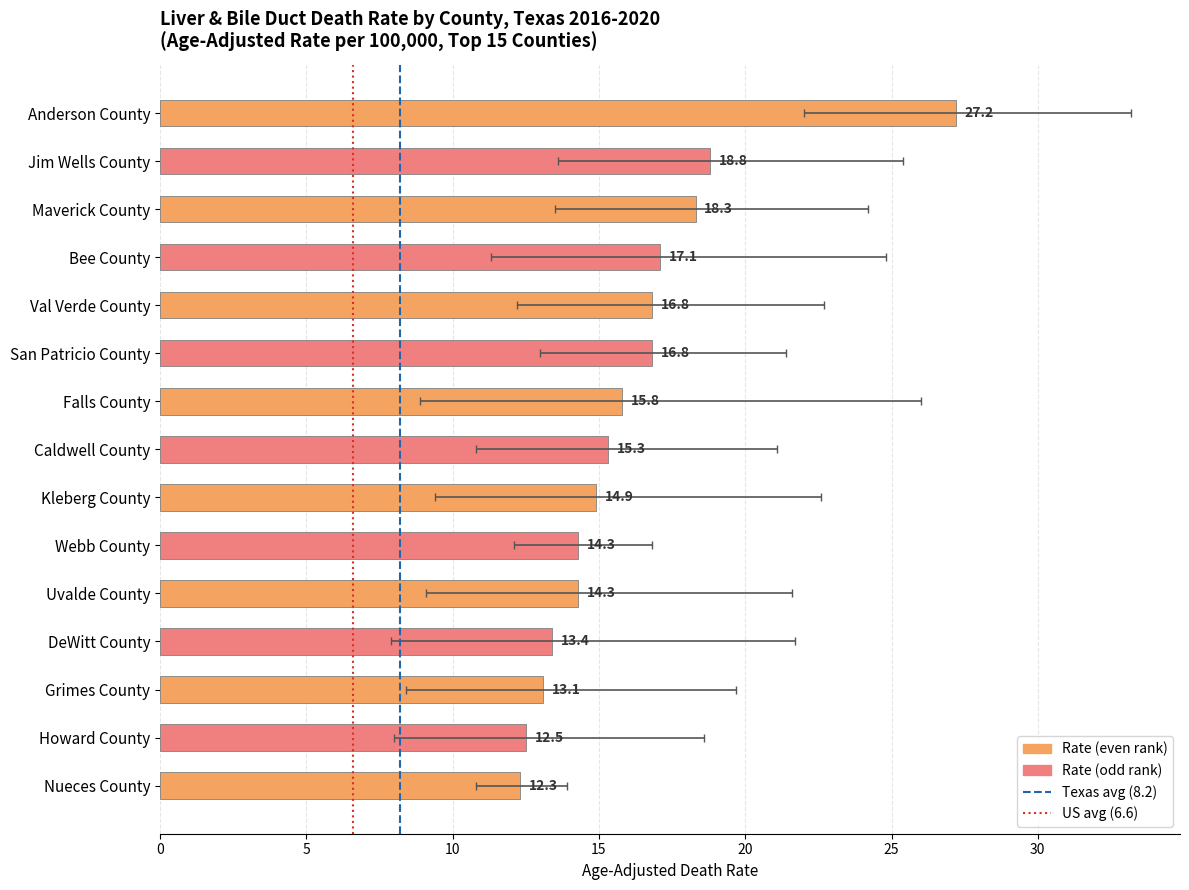

Reading right to left, what are all the values shown in this chart?

12.3	12.5	13.1	13.4	14.3	14.3	14.9	15.3	15.8	16.8	16.8	17.1	18.3	18.8	27.2